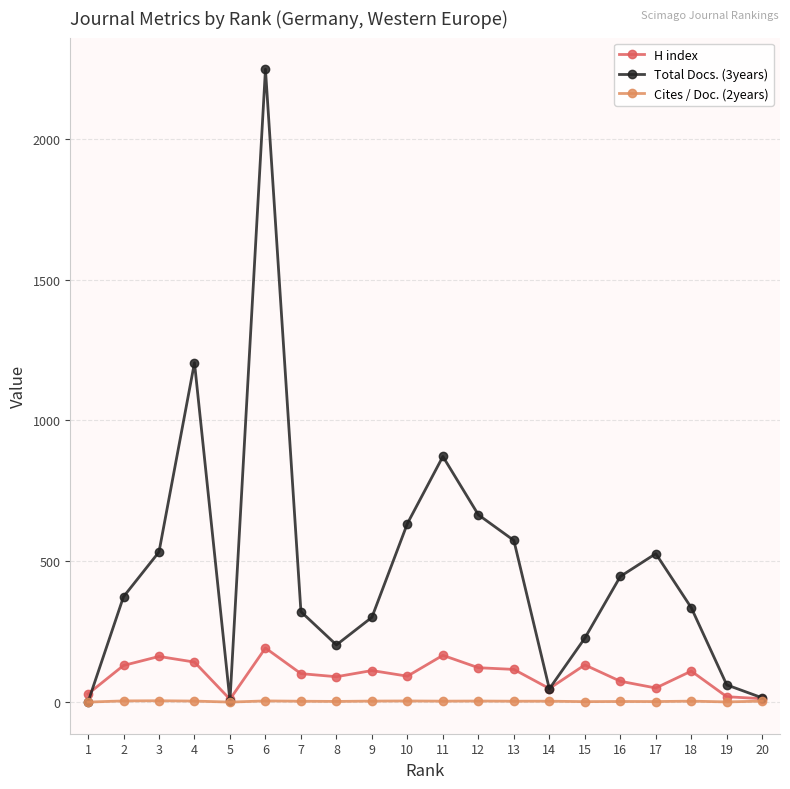

Count the number of data series in this chart.

3